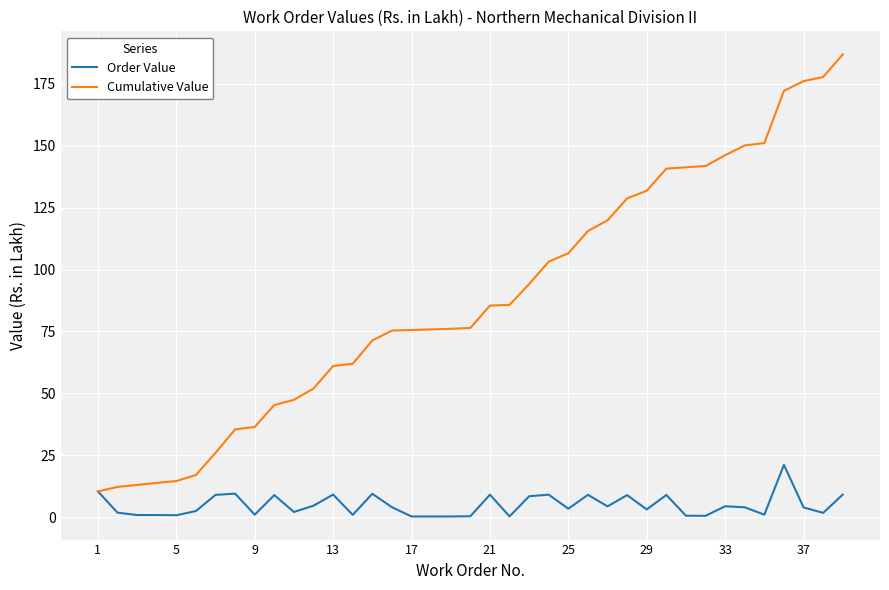

List the series in order of their overall mean, lowest first.

Order Value, Cumulative Value